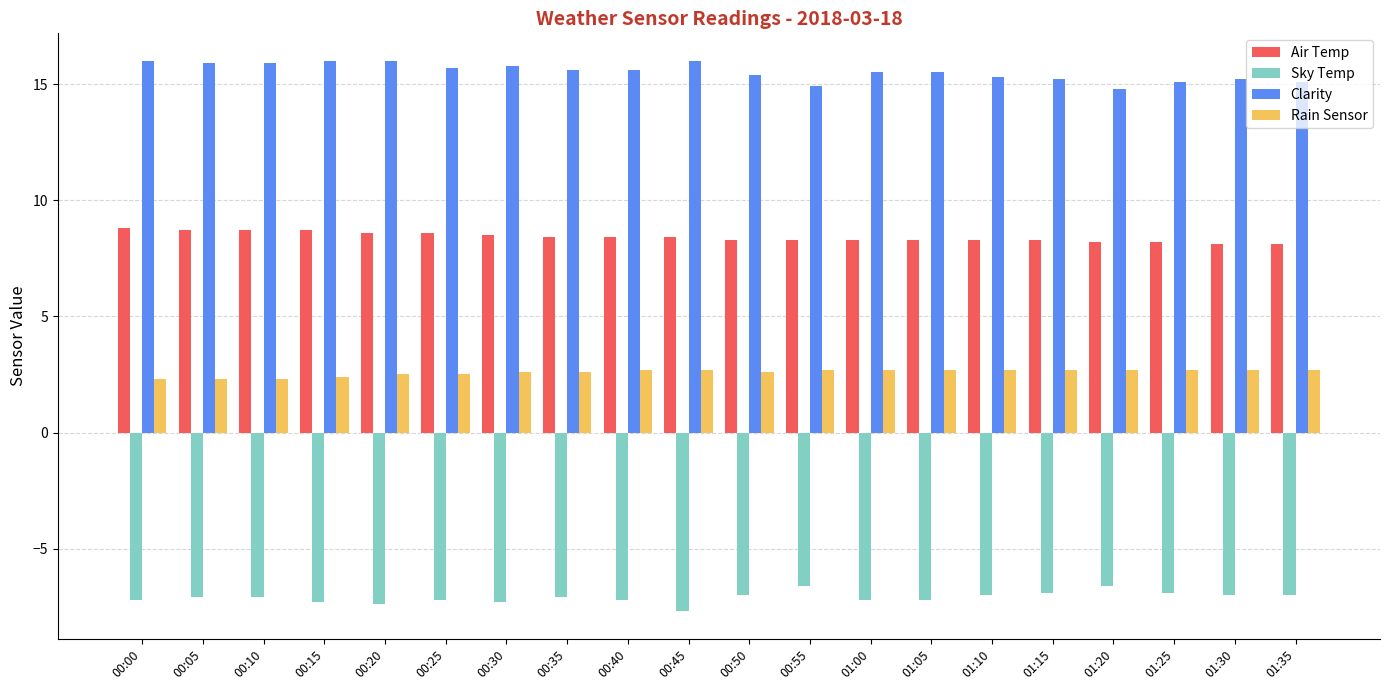

What position from the left is 00:05?

2